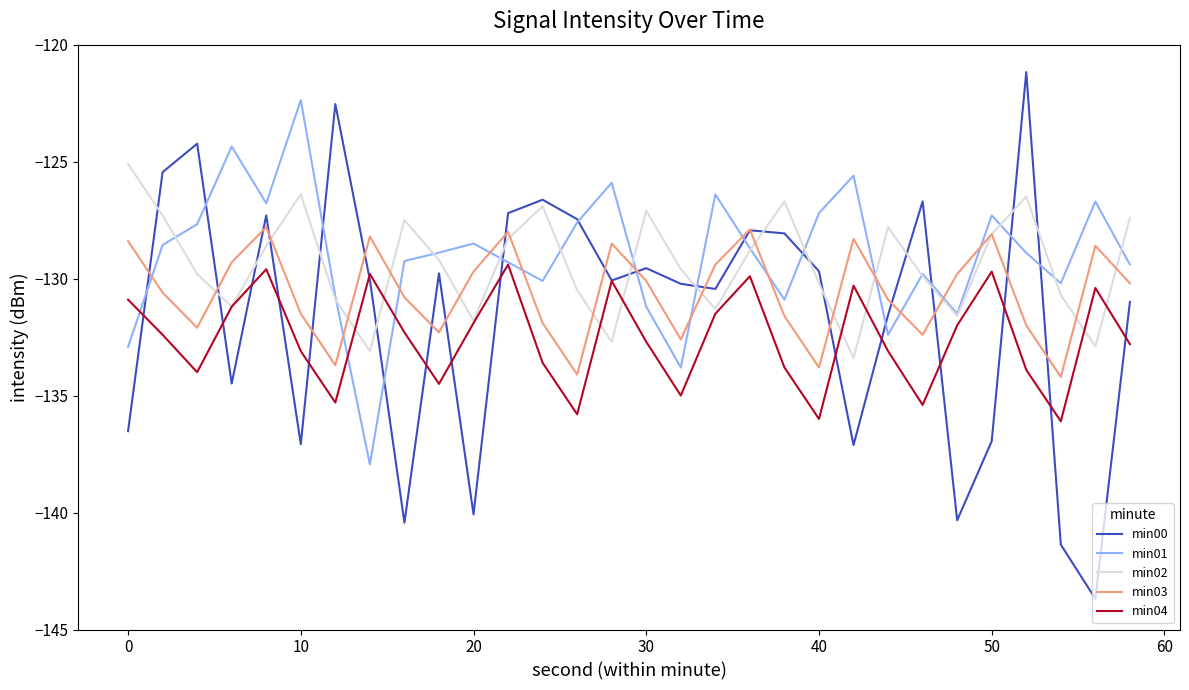

Which series has the largest range (max minus min)?

min00